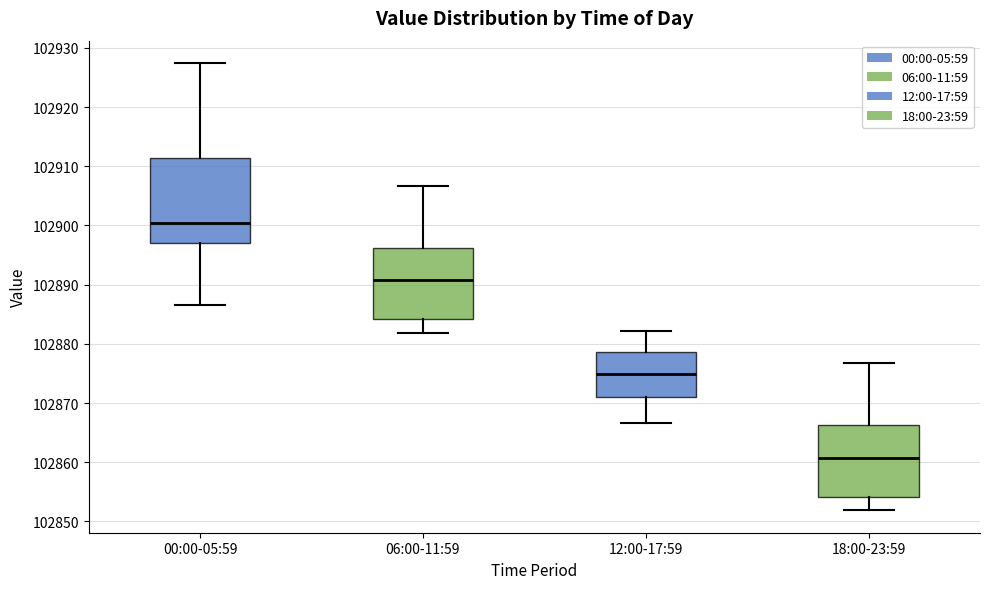

Reading left to right, read every box against the y-axis: the position of its median line, the range the box covers, and the ends of its whiskers. The values are not printed on the chart, so give them approximately, as read against the axis.

00:00-05:59: median 102900, box 102897 to 102911, whiskers 102887 to 102927
06:00-11:59: median 102891, box 102884 to 102896, whiskers 102882 to 102907
12:00-17:59: median 102875, box 102871 to 102879, whiskers 102867 to 102882
18:00-23:59: median 102861, box 102854 to 102866, whiskers 102852 to 102877